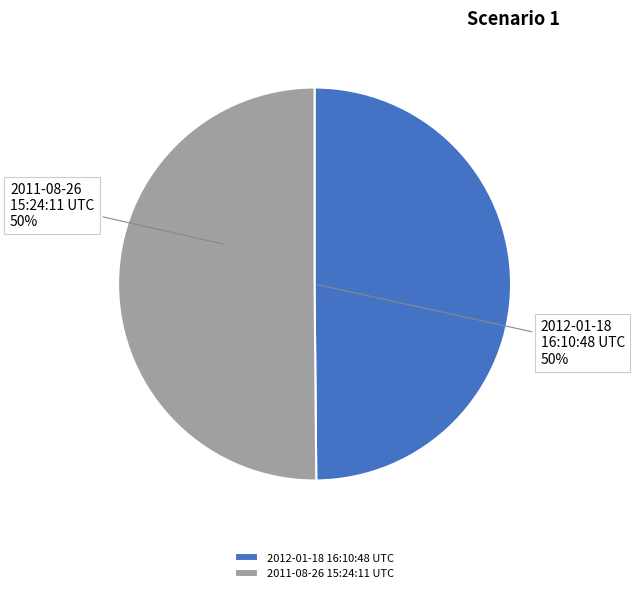

How many segments does this pie chart have?

2